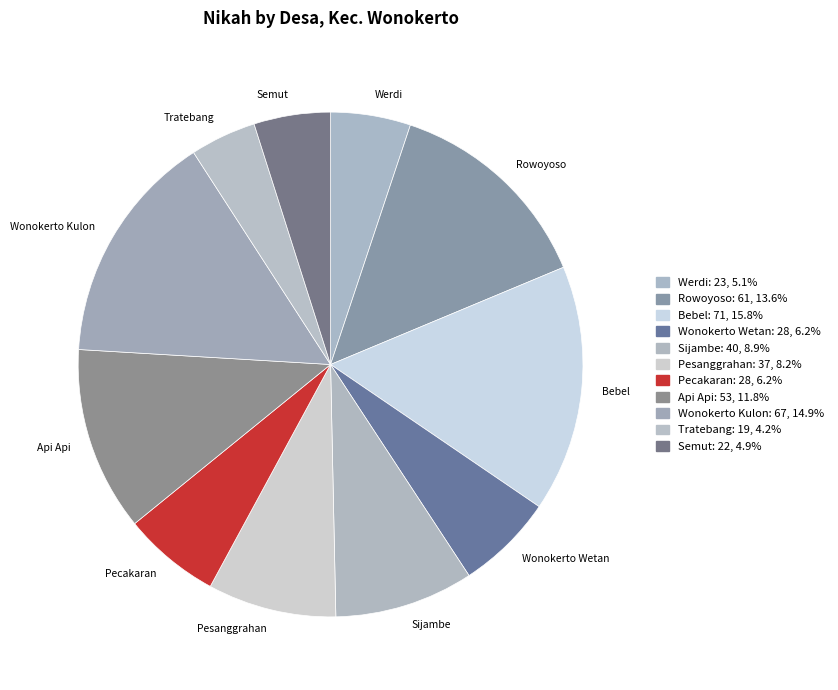

How many segments does this pie chart have?

11